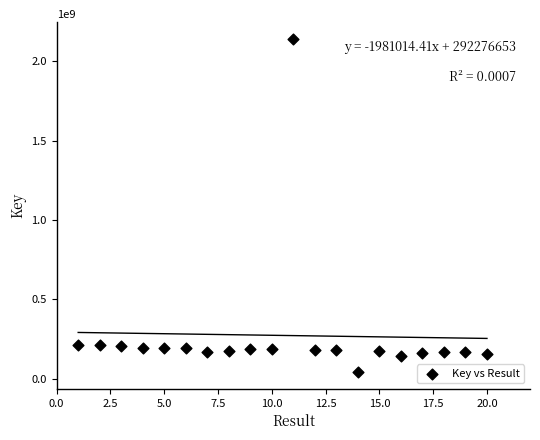

What is the range of Y values (max minus min)?

2100698482